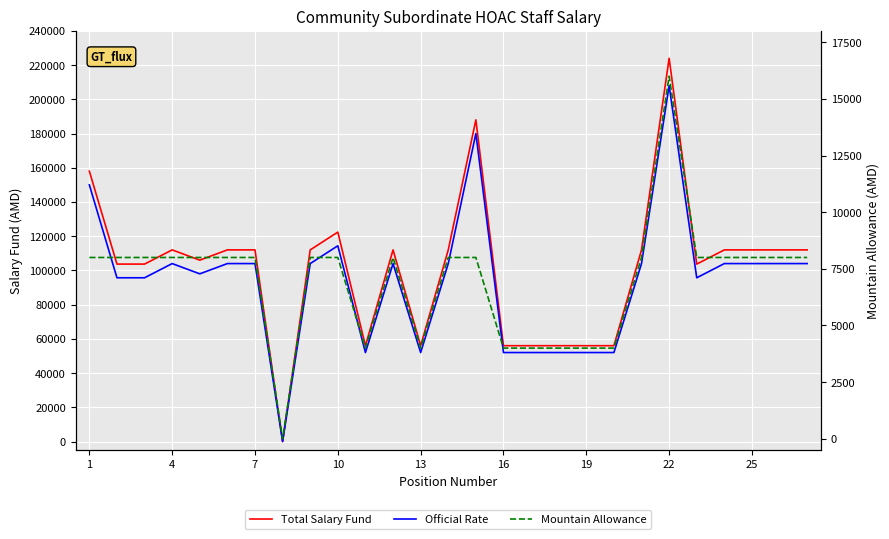

In Total Salary Fund, how many points are higher than both neighbors (excluding endpoints)?

5